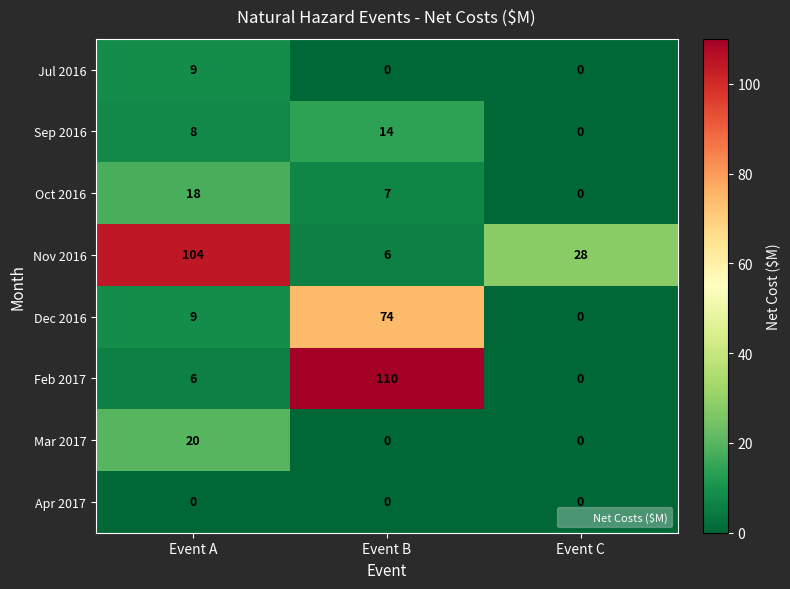

Rank the categories by Oct 2016 value from highest to lowest.

Event A, Event B, Event C